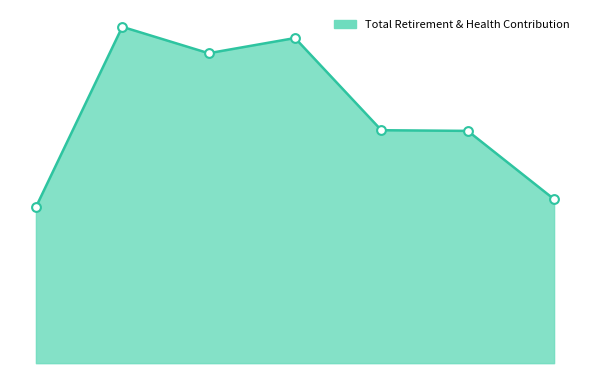

Is this an area chart (filled region under the line)?

Yes